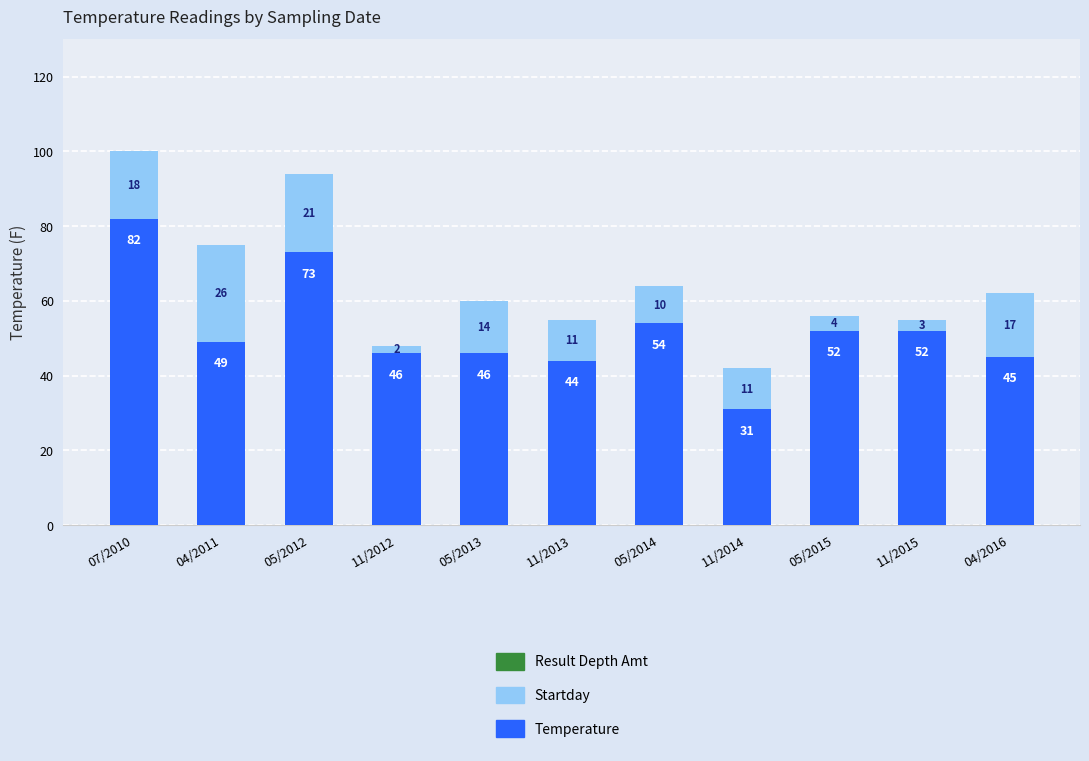

Reading left to right, list the values for the Temperature series.

82	49	73	46	46	44	54	31	52	52	45